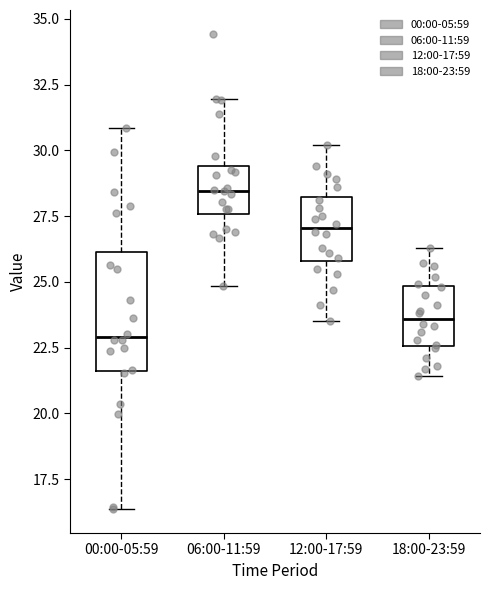

Reading left to right, read every box against the y-axis: the position of its median line, the range the box covers, and the ends of its whiskers. The values are not printed on the chart, so give them approximately, as read against the axis.

00:00-05:59: median 23.0, box 21.5 to 26.0, whiskers 16.5 to 31.0
06:00-11:59: median 28.5, box 27.5 to 29.5, whiskers 25.0 to 32.0
12:00-17:59: median 27.0, box 26.0 to 28.0, whiskers 23.5 to 30.0
18:00-23:59: median 23.5, box 22.5 to 25.0, whiskers 21.5 to 26.5